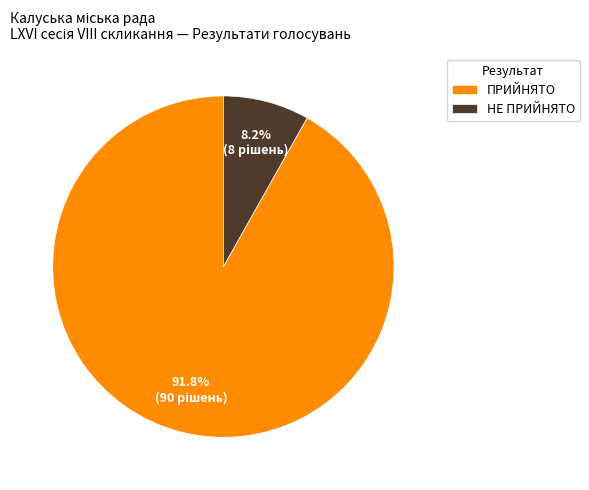

Which has a higher value, НЕ ПРИЙНЯТО or ПРИЙНЯТО?

ПРИЙНЯТО